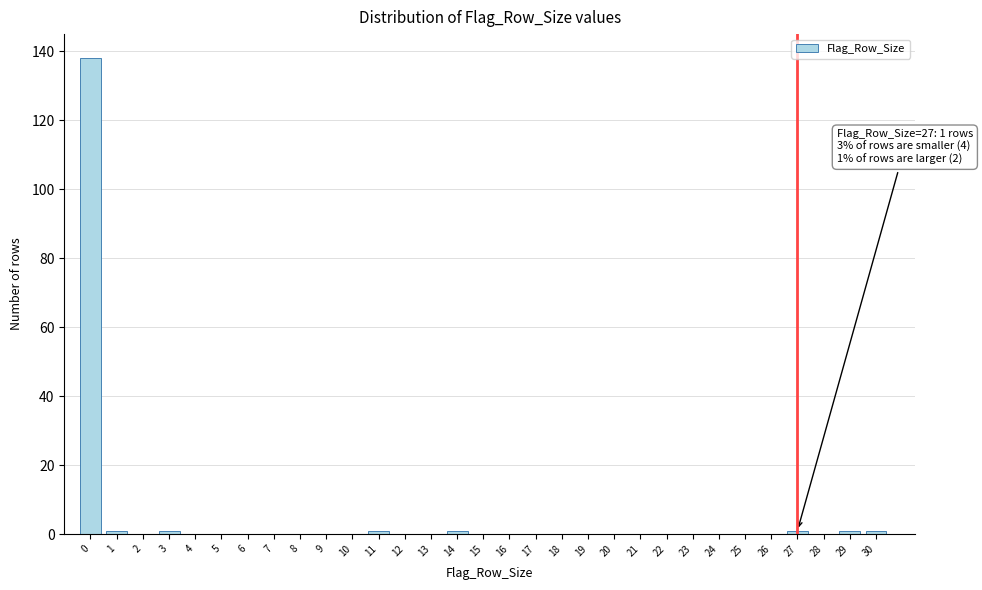

The value at 18 is -93. True or false?

False